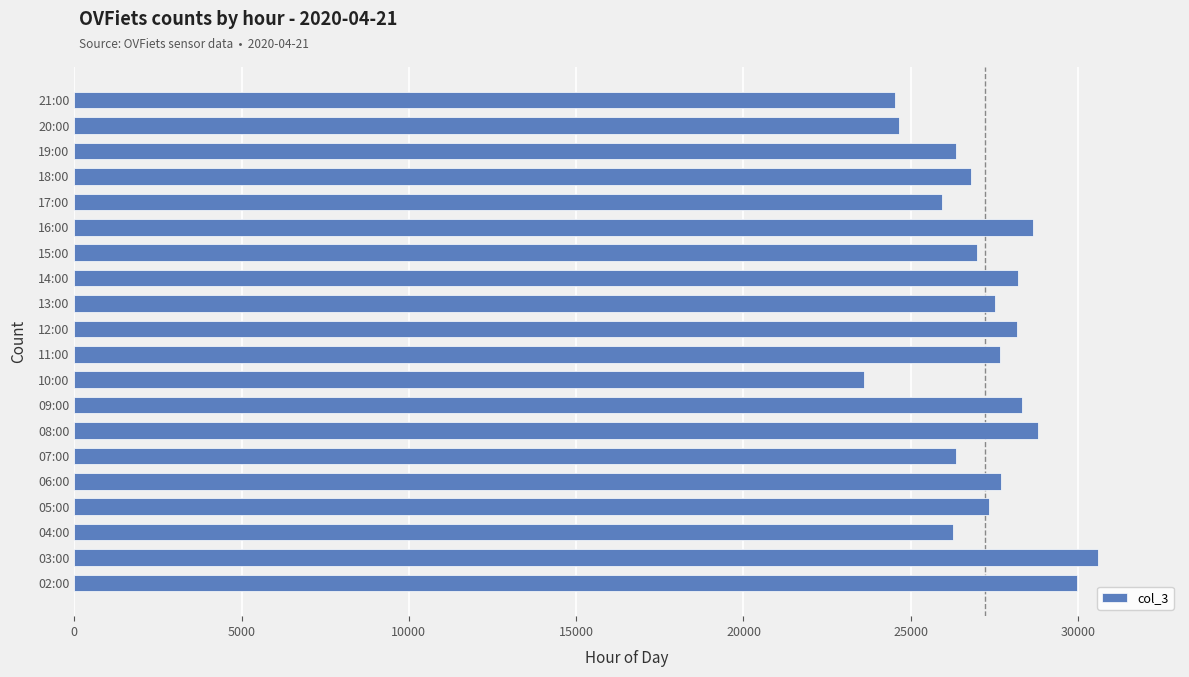

What value does the data have at 12:00?

28164